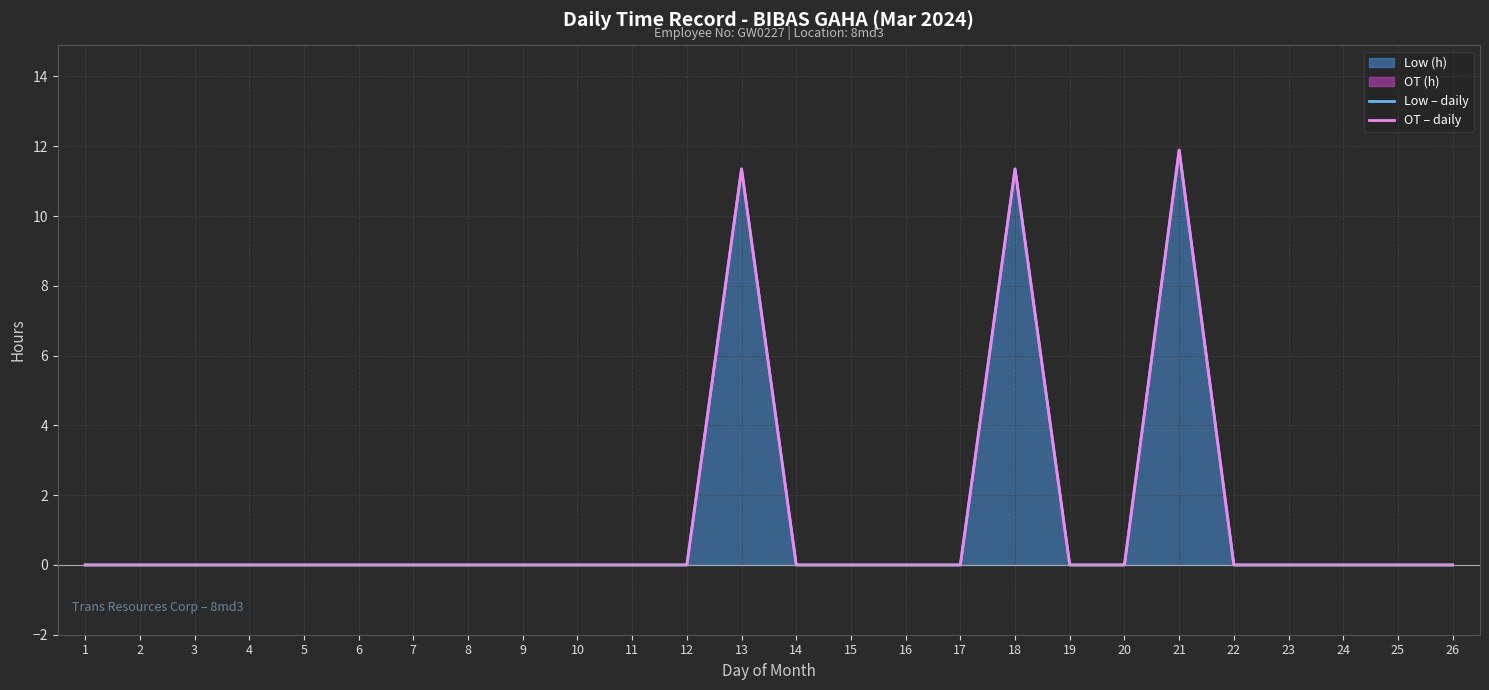

Where is the first local maximum for OT – daily?

13